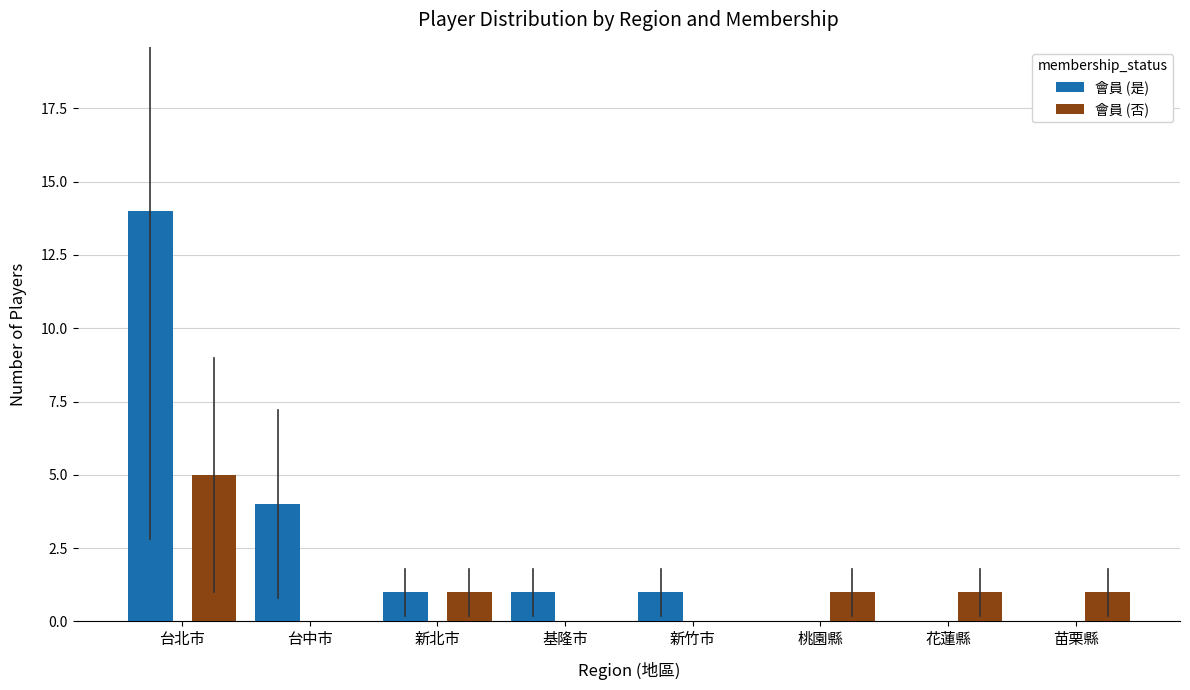

True or false: 會員 (是) has a value of 2 at 新北市.

False